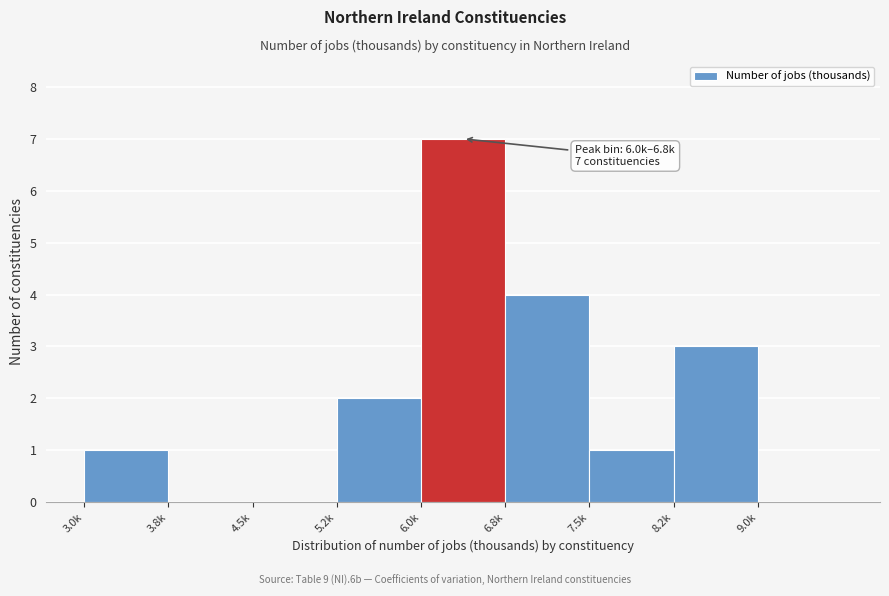

Reading left to right, what are all the values shown in this chart?

3.0k=1	3.8k=0	4.5k=0	5.2k=2	6.0k=7	6.8k=4	7.5k=1	8.2k=3	9.0k=0